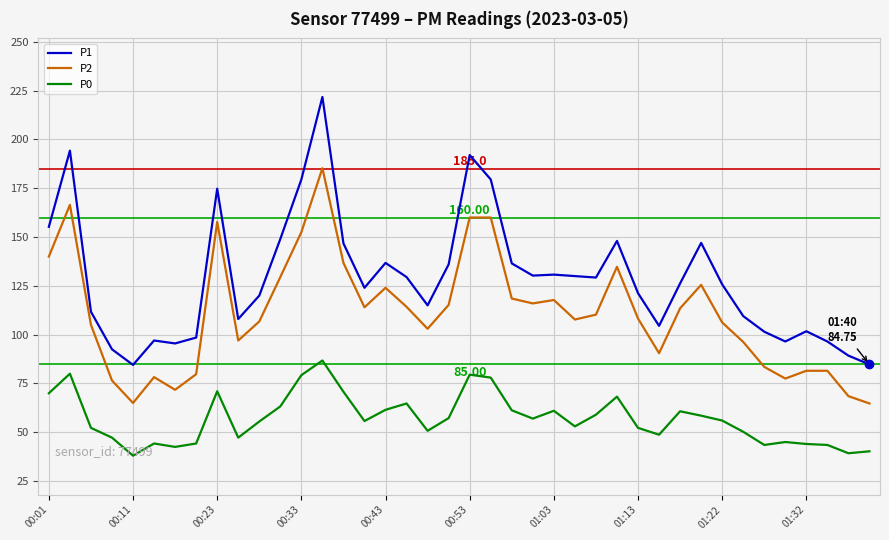

Which series has the largest range (max minus min)?

P1